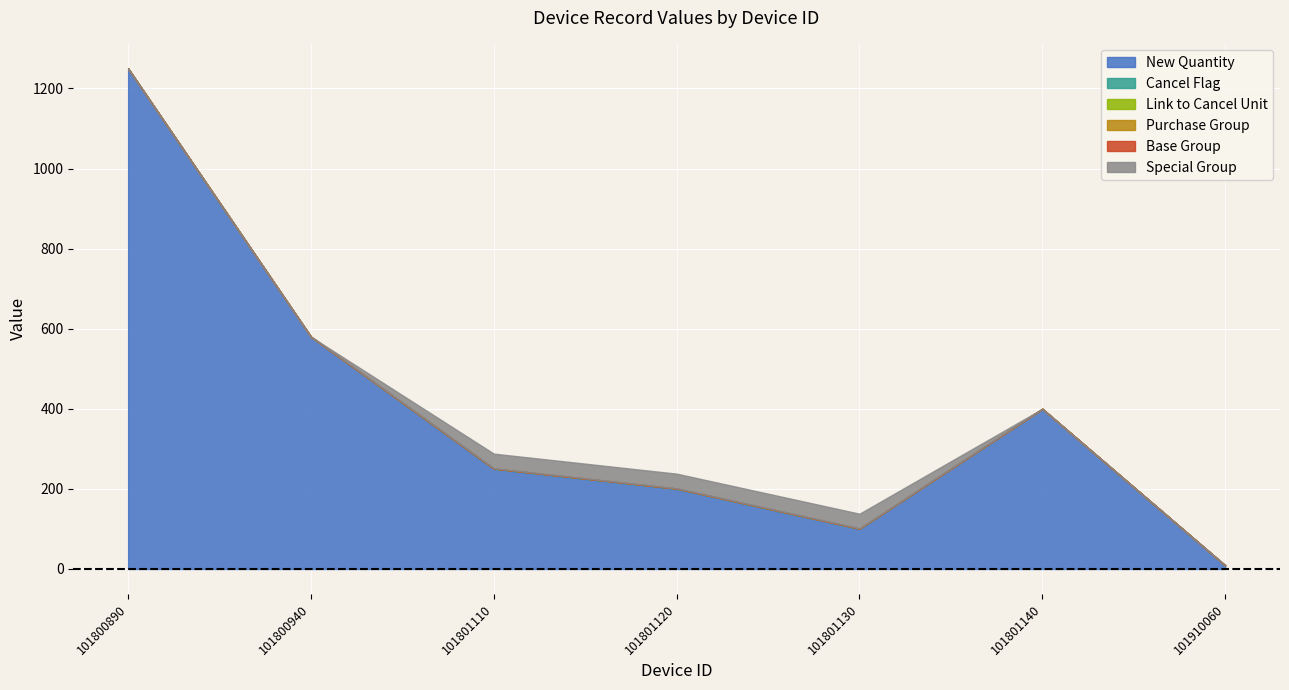

Reading right to left, transcribe all the data shown in this chart.

New Quantity: 9	400	100	200	250	580	1250
Cancel Flag: 0	0	1	1	1	0	0
Link to Cancel Unit: 0	0	0	0	0	0	0
Purchase Group: 0	0	0	0	0	0	0
Base Group: 0	0	0	0	0	0	0
Special Group: 0	0	37	37	37	0	0